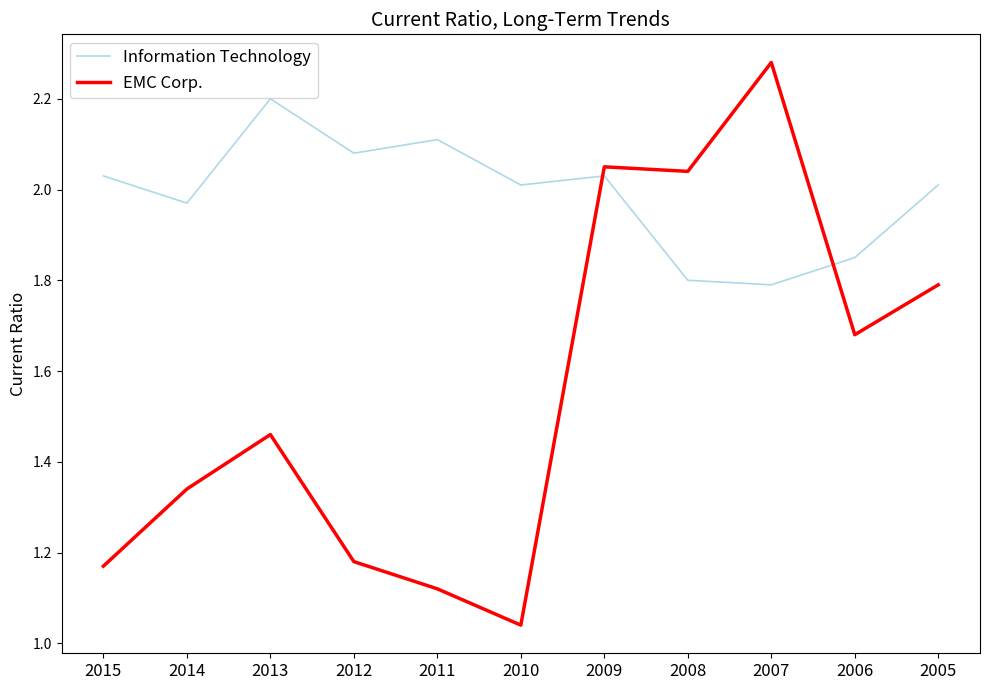

Which category has the highest value across all series?

2007